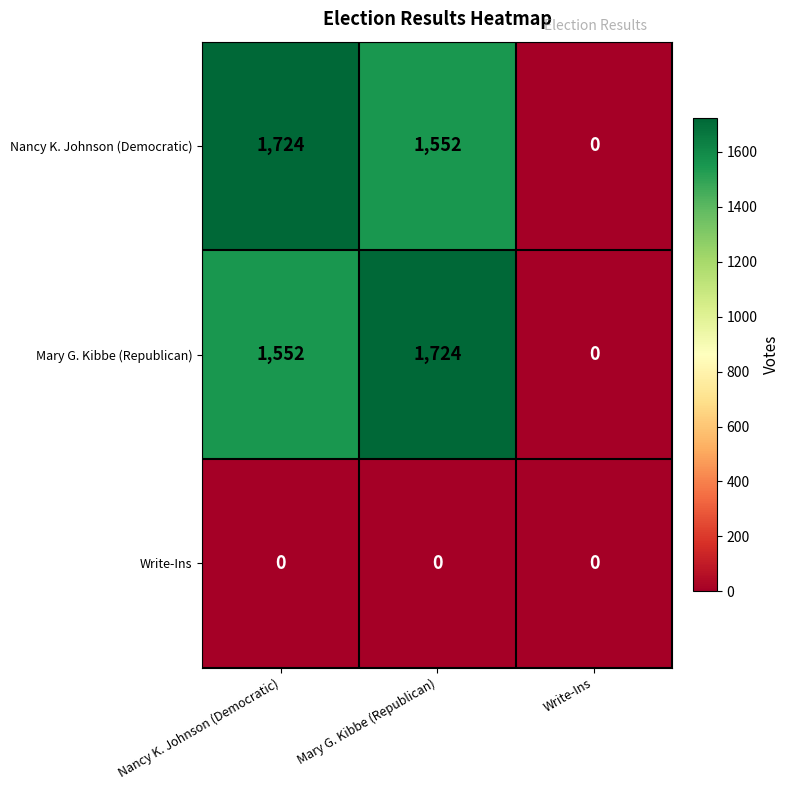

True or false: Nancy K. Johnson (Democratic) has a value of 0 at Write-Ins.

True